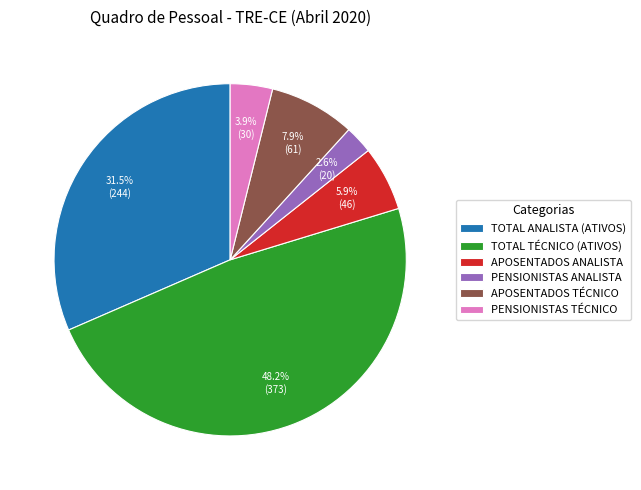

Is there a majority slice in this chart?

No